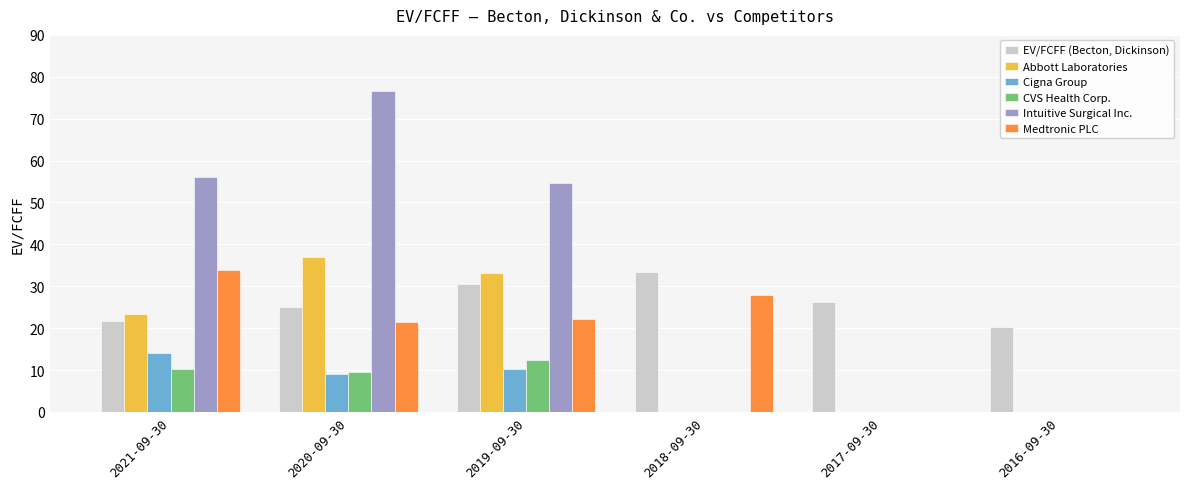

Count the number of categories in the chart.

6